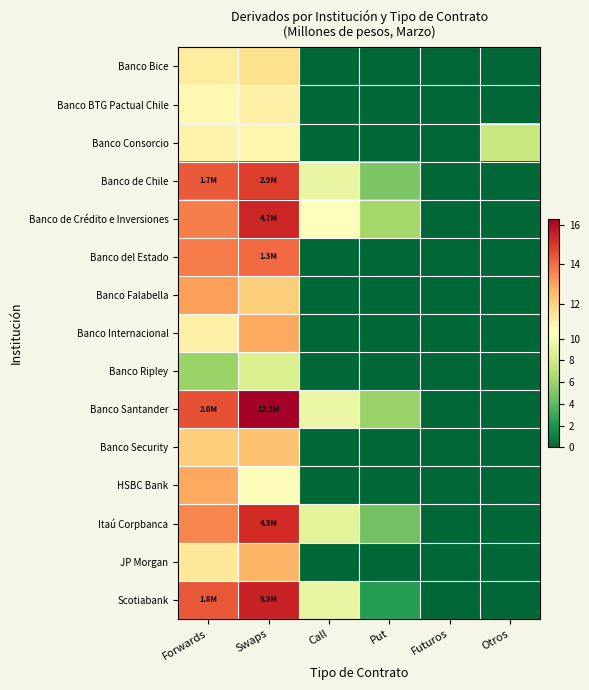

Reading left to right, what are all the values shown in this chart?

Banco Bice: Forwards=11.2	Swaps=11.6	Call=0.0	Put=0.0	Futuros=0.0	Otros=0.0
Banco BTG Pactual Chile: Forwards=10.8	Swaps=11.0	Call=0.0	Put=0.0	Futuros=0.0	Otros=0.0
Banco Consorcio: Forwards=11.0	Swaps=10.8	Call=0.0	Put=0.0	Futuros=0.0	Otros=7.7
Banco de Chile: Forwards=14.3	Swaps=14.9	Call=9.4	Put=5.0	Futuros=0.0	Otros=0.0
Banco de Crédito e Inversiones: Forwards=13.7	Swaps=15.4	Call=10.4	Put=6.3	Futuros=0.0	Otros=0.0
Banco del Estado: Forwards=13.7	Swaps=14.0	Call=0.0	Put=0.0	Futuros=0.0	Otros=0.0
Banco Falabella: Forwards=13.1	Swaps=12.1	Call=0.0	Put=0.0	Futuros=0.0	Otros=0.0
Banco Internacional: Forwards=11.0	Swaps=12.9	Call=0.0	Put=0.0	Futuros=0.0	Otros=0.0
Banco Ripley: Forwards=6.0	Swaps=8.6	Call=0.0	Put=0.0	Futuros=0.0	Otros=0.0
Banco Santander: Forwards=14.5	Swaps=16.3	Call=9.5	Put=5.9	Futuros=0.0	Otros=0.0
Banco Security: Forwards=12.1	Swaps=12.3	Call=0.0	Put=0.0	Futuros=0.0	Otros=0.0
HSBC Bank: Forwards=12.9	Swaps=10.3	Call=0.0	Put=0.0	Futuros=0.0	Otros=0.0
Itaú Corpbanca: Forwards=13.5	Swaps=15.3	Call=9.1	Put=4.6	Futuros=0.0	Otros=0.0
JP Morgan: Forwards=11.3	Swaps=12.6	Call=0.0	Put=0.0	Futuros=0.0	Otros=0.0
Scotiabank: Forwards=14.4	Swaps=15.5	Call=9.3	Put=2.4	Futuros=0.0	Otros=0.0